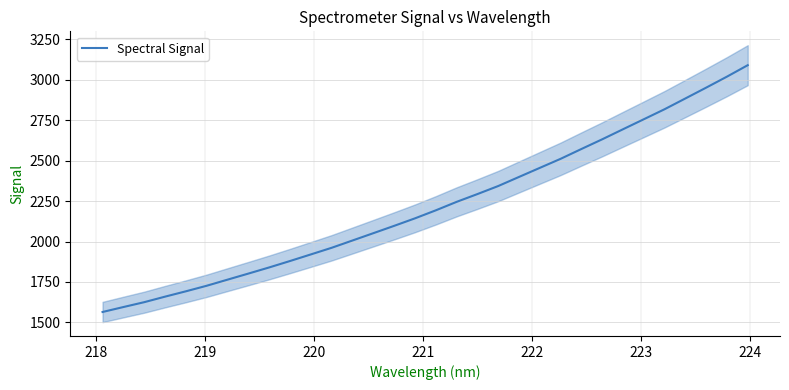

What is the highest value of the Spectral Signal series?

3088.9